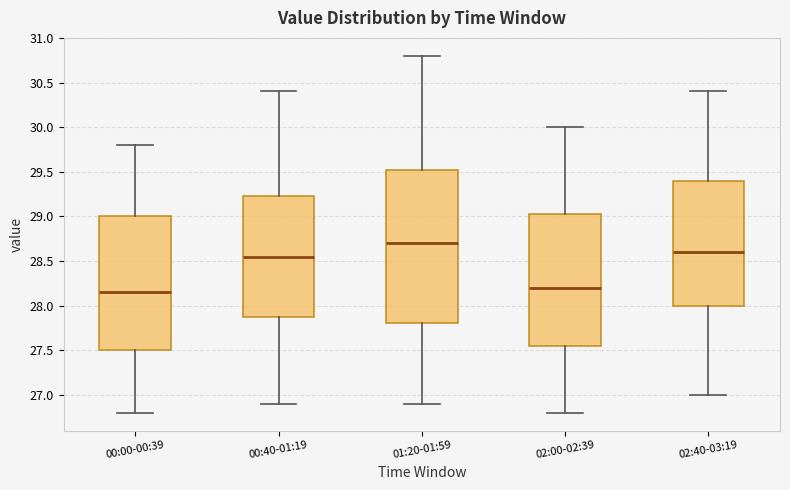

Reading left to right, transcribe this box plot: for each box, give where its median line is, the range the box spans, and where its two whiskers end, as read against the y-axis. The values are not printed on the chart, so give them approximately, as read against the axis.

00:00-00:39: median 28.15, box 27.50 to 29.00, whiskers 26.80 to 29.80
00:40-01:19: median 28.55, box 27.90 to 29.25, whiskers 26.90 to 30.40
01:20-01:59: median 28.70, box 27.80 to 29.55, whiskers 26.90 to 30.80
02:00-02:39: median 28.20, box 27.55 to 29.05, whiskers 26.80 to 30.00
02:40-03:19: median 28.60, box 28.00 to 29.40, whiskers 27.00 to 30.40